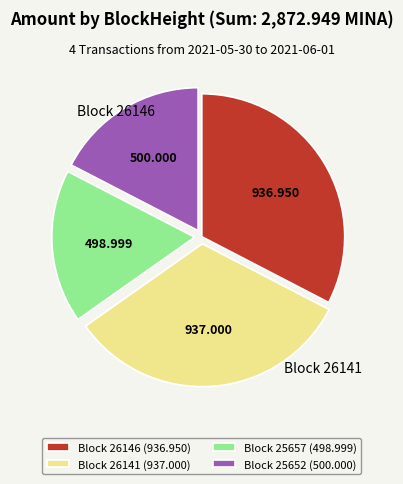

Does any single category account for the majority?

No